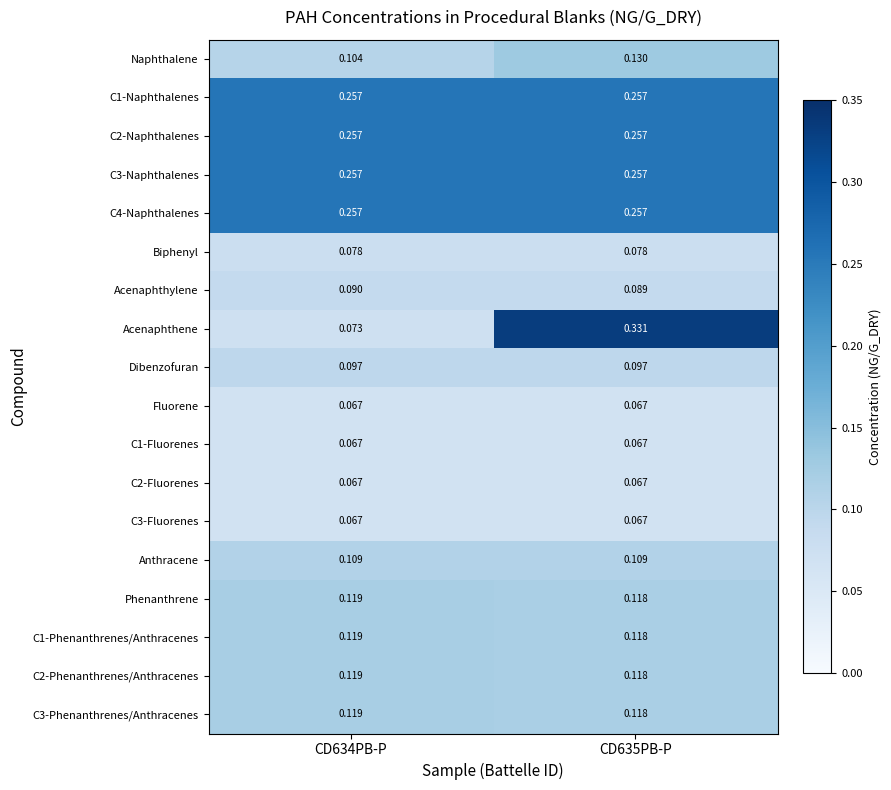

Between CD634PB-P and CD635PB-P, which series saw the biggest shift?

Acenaphthene